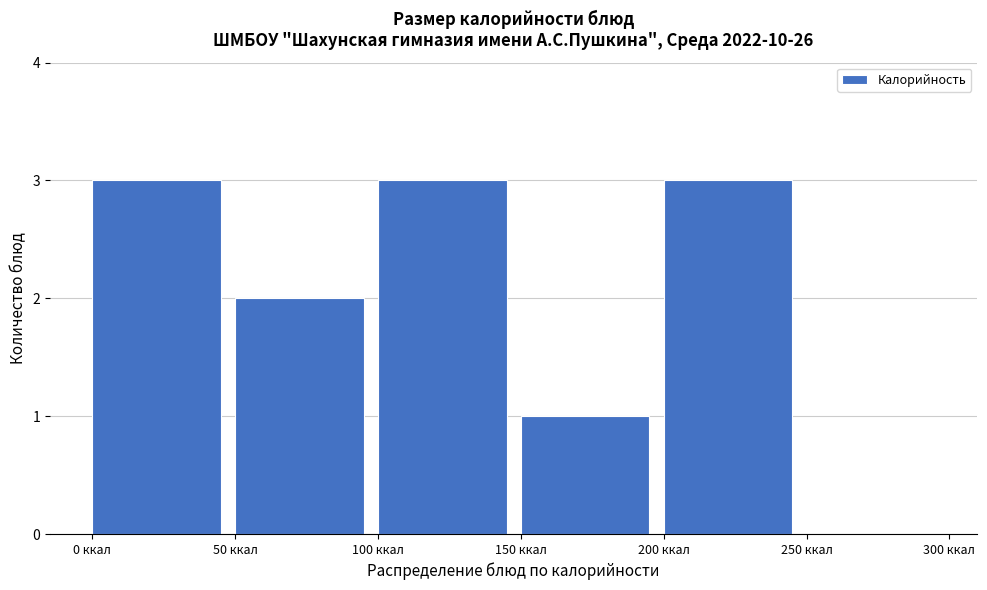

Reading left to right, transcribe this chart: for each bar, give the range it covers on the x-axis and its height. The values are not printed on the chart, so give them approximately, as read against the axis.

0 to 50: 3
50 to 100: 2
100 to 150: 3
150 to 200: 1
200 to 250: 3
250 to 300: 0